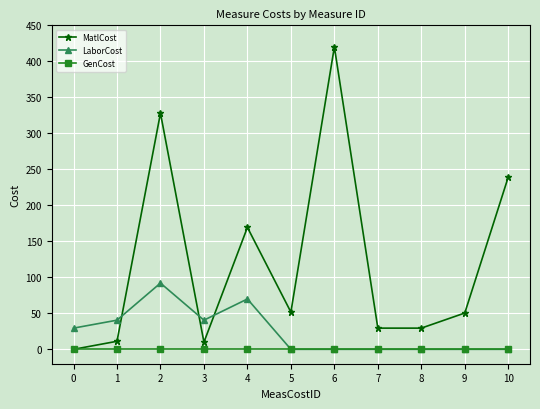

In MatlCost, how many points are higher than both neighbors (excluding endpoints)?

3